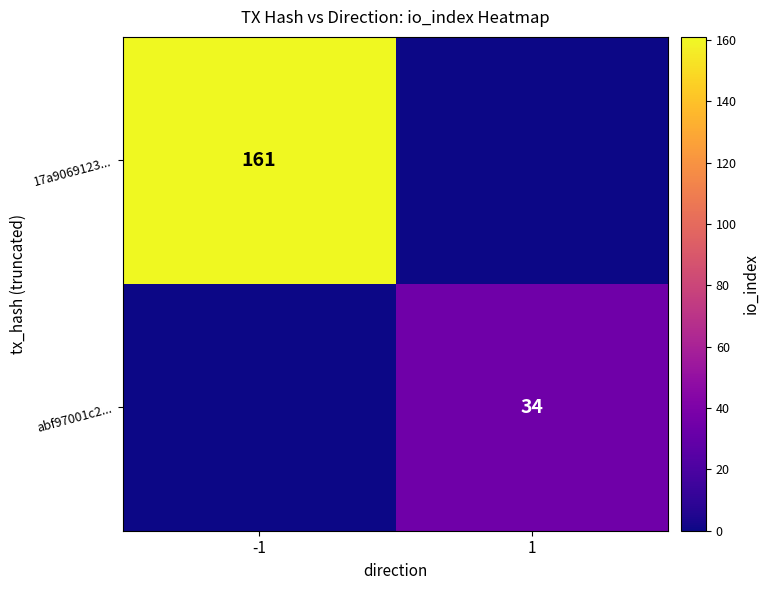

True or false: 17a9069123... has a value of 272 at -1.

False